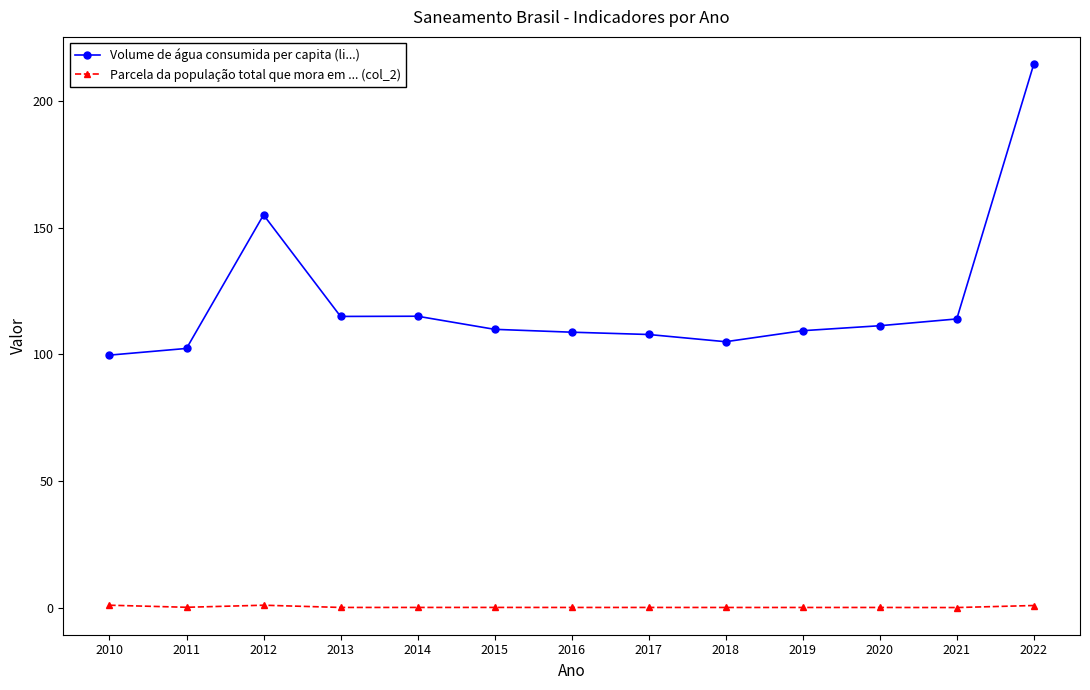

At which category is the sum across all series the highest?

2022